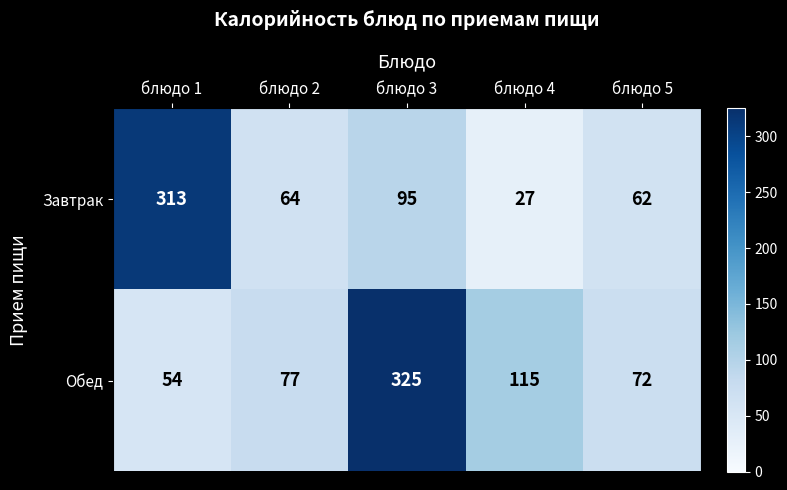

Which series changed the most between блюдо 2 and блюдо 5?

Обед